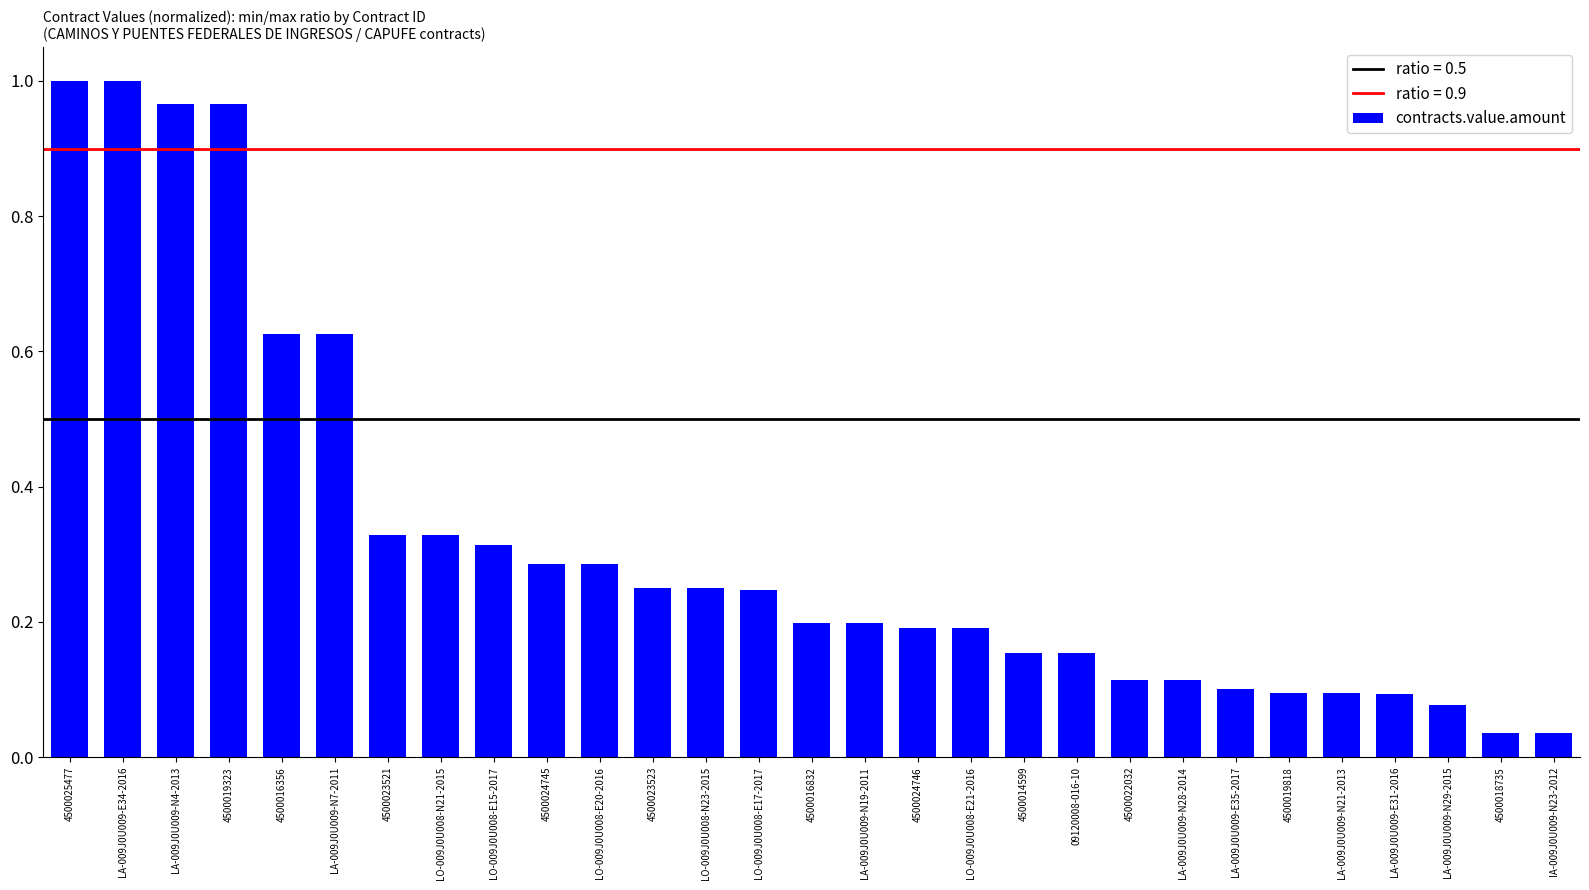

What is the label of the 15th bar from the left?

4500016832